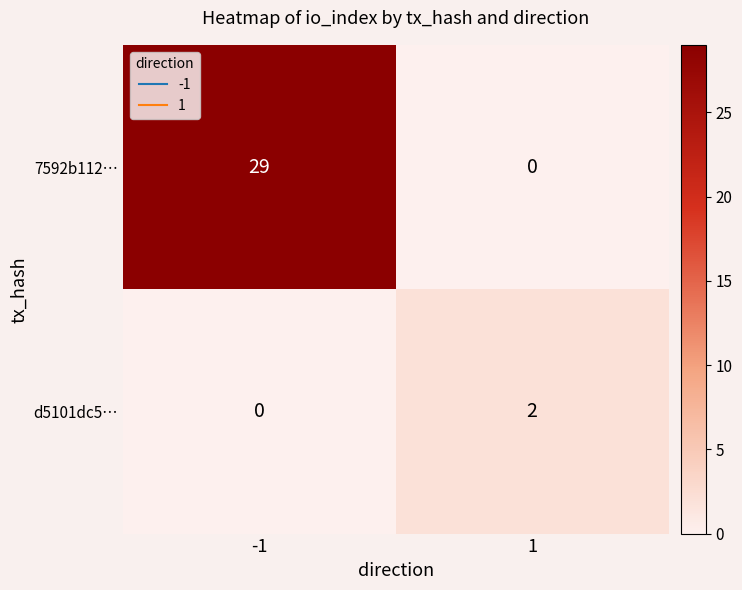

How many series are shown in this chart?

2